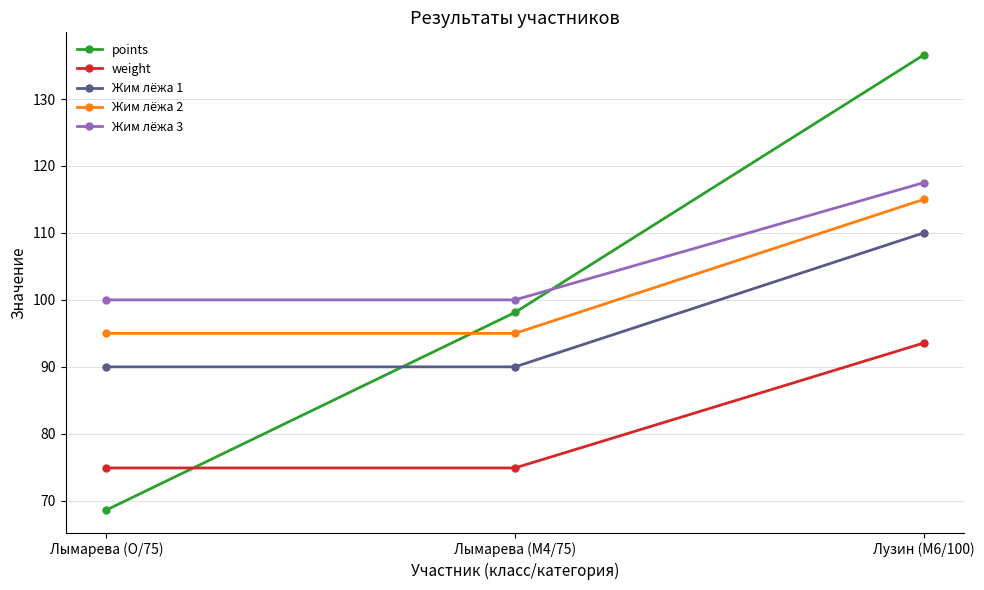

What value does the Жим лёжа 2 series have at Лымарева (O/75)?

95.0